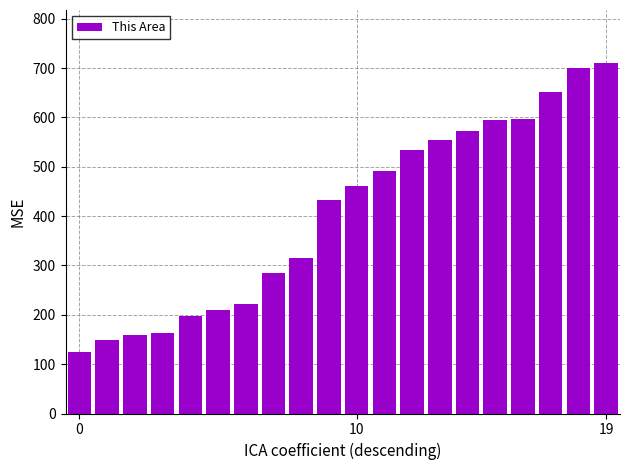

What is the greatest value displayed?

711